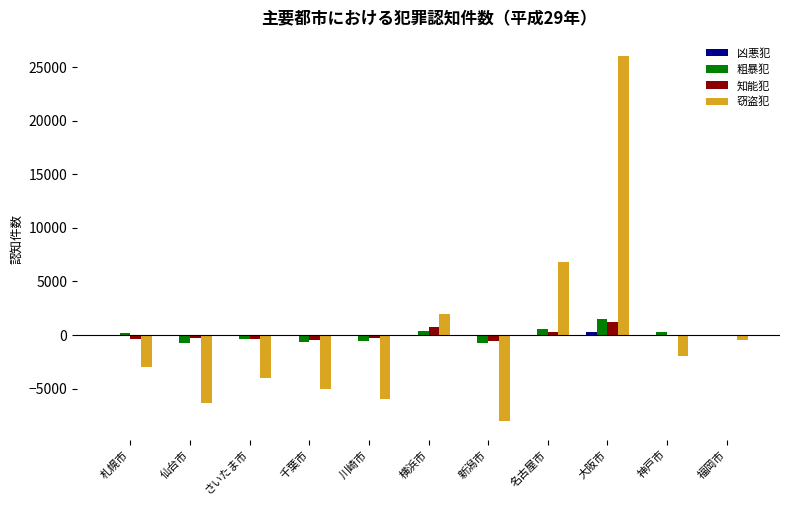

At which category is the sum across all series the highest?

大阪市